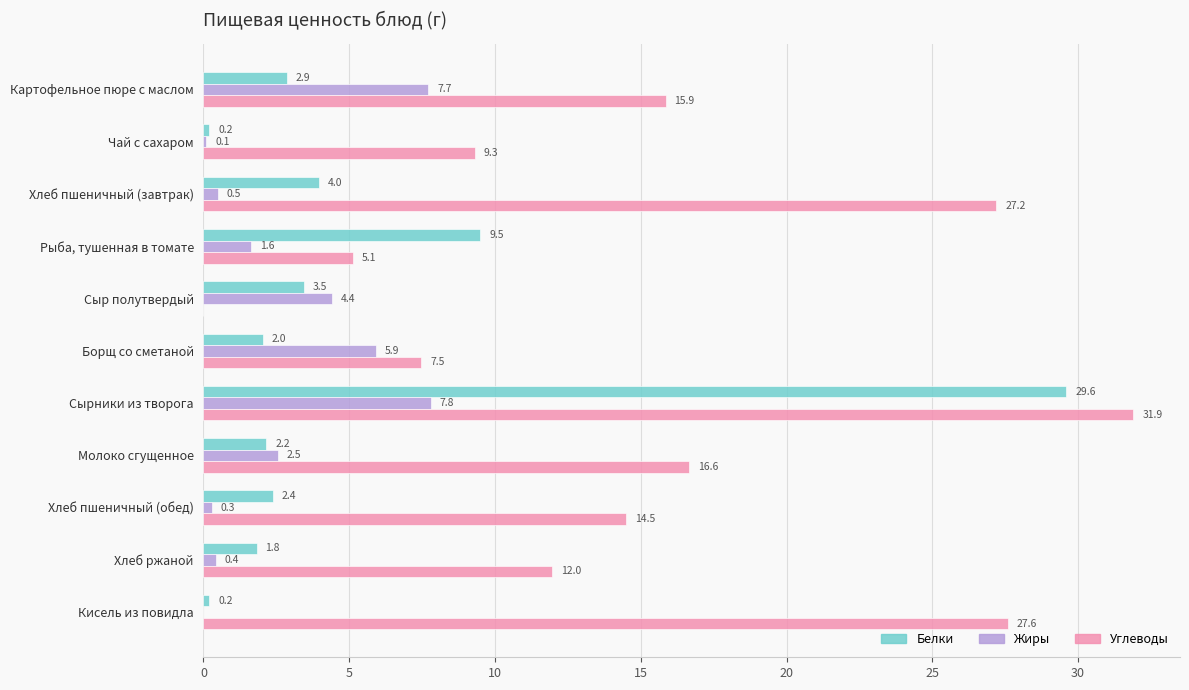

Is the value of Жиры at Рыба, тушенная в томате greater than the value of Белки at Сыр полутвердый?

No